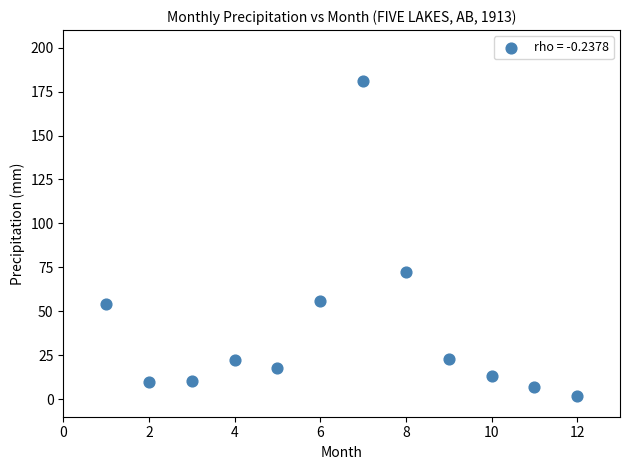

What Y value in the scatter plot is closest to 91?

72.5